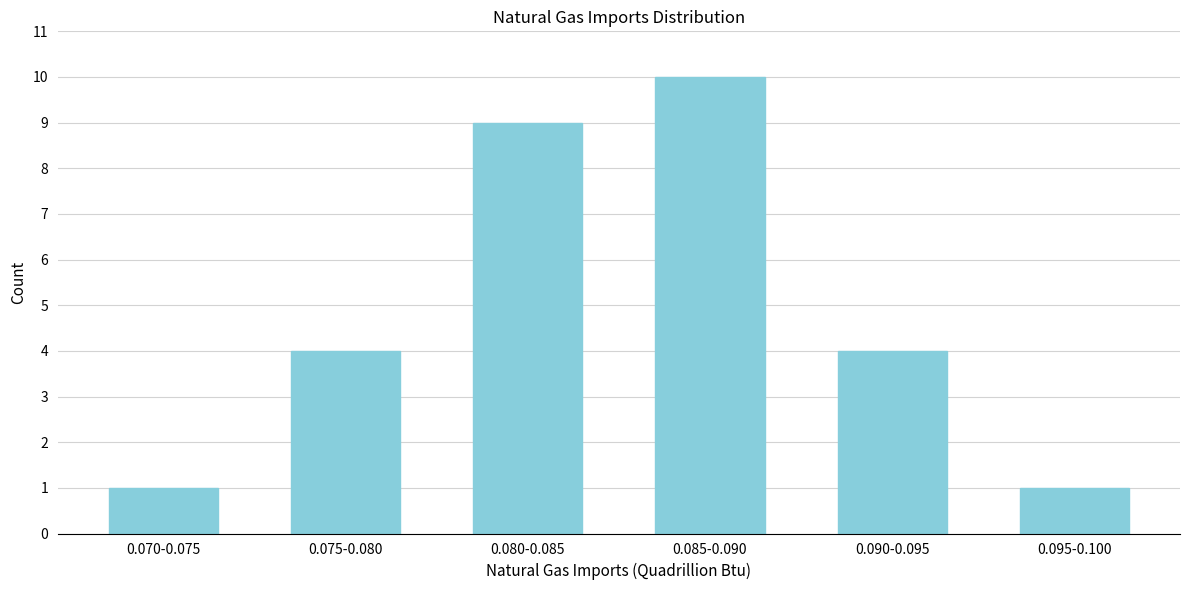

Reading left to right, transcribe all the data shown in this chart.

0.070-0.075=1	0.075-0.080=4	0.080-0.085=9	0.085-0.090=10	0.090-0.095=4	0.095-0.100=1